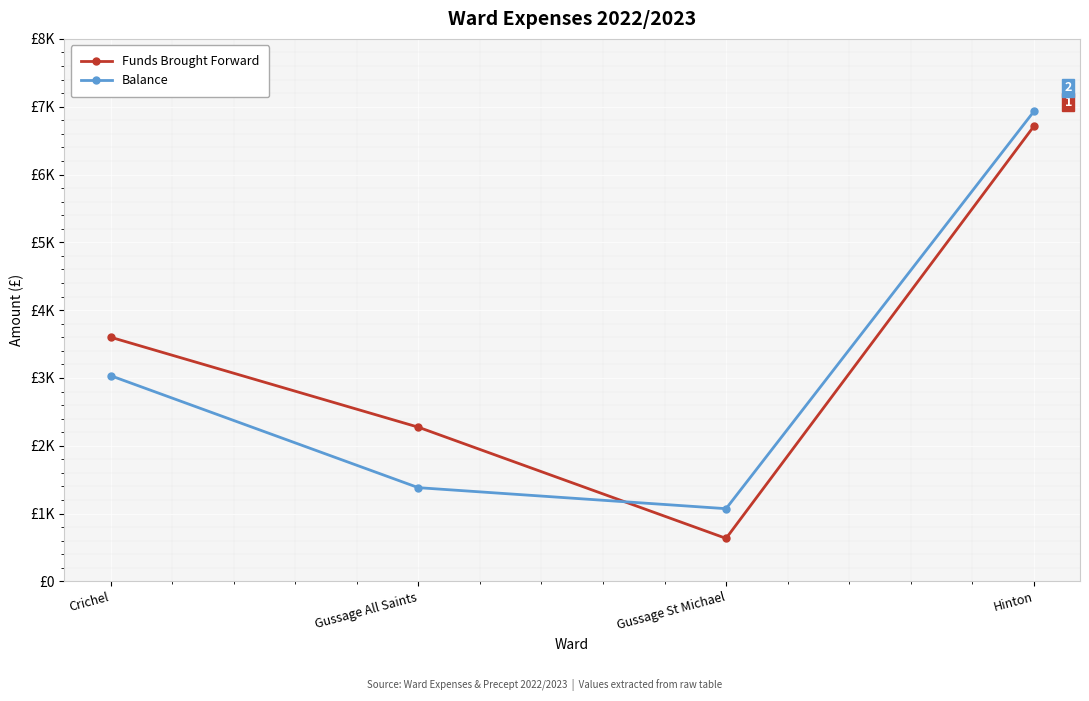

What is the label of the 3rd point from the left?

Gussage St Michael